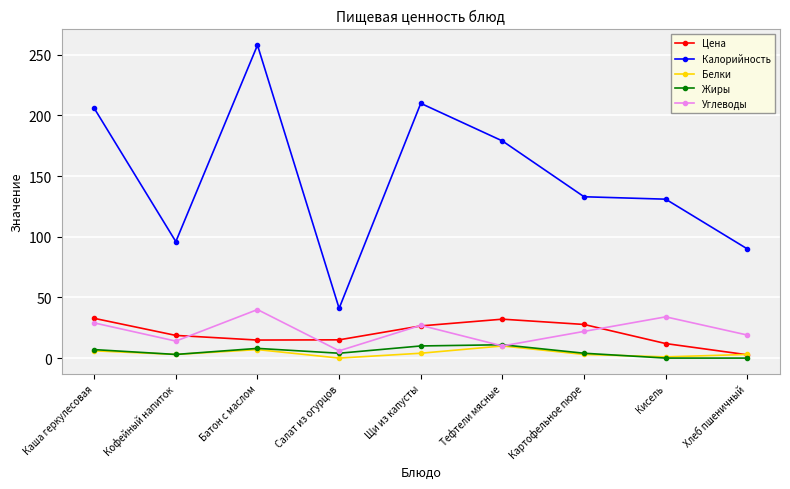

What is the difference between the highest and lowest values at Батон с маслом?

251.0